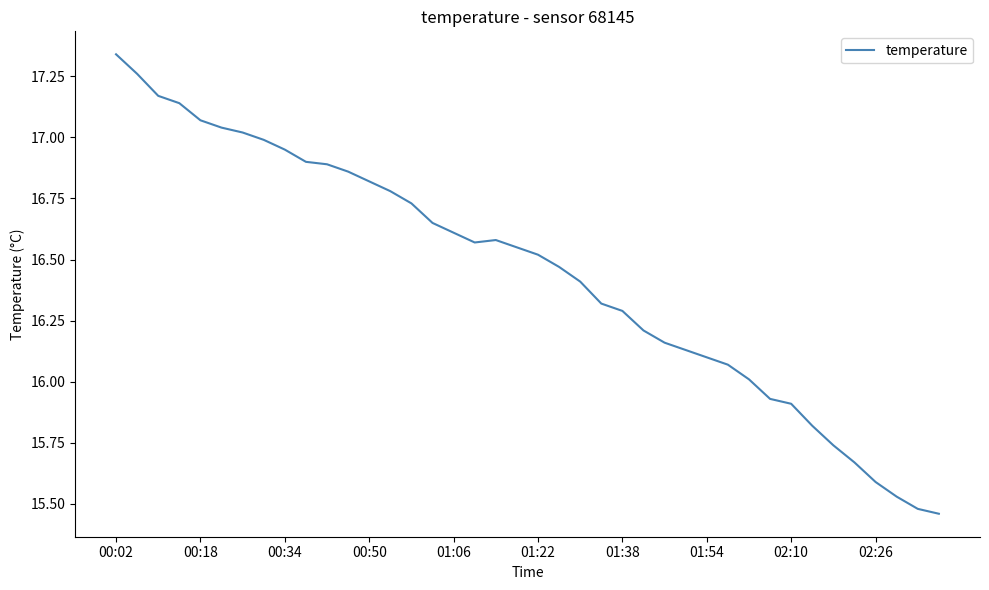

At which label does the data first exceed 16?

00:02